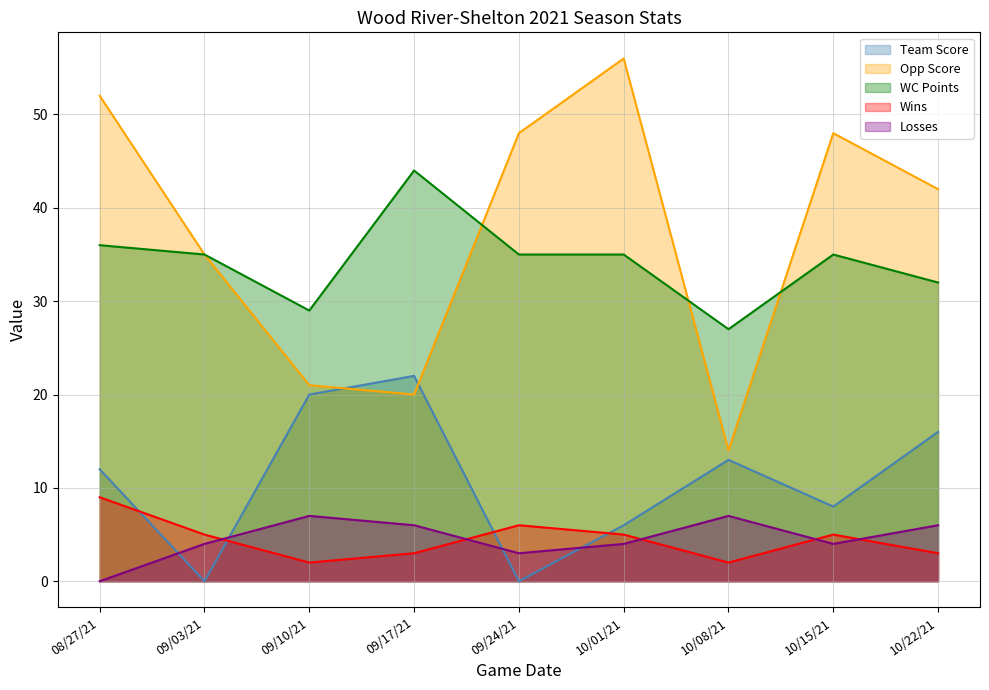

Read the WC Points value at 09/17/21.

44